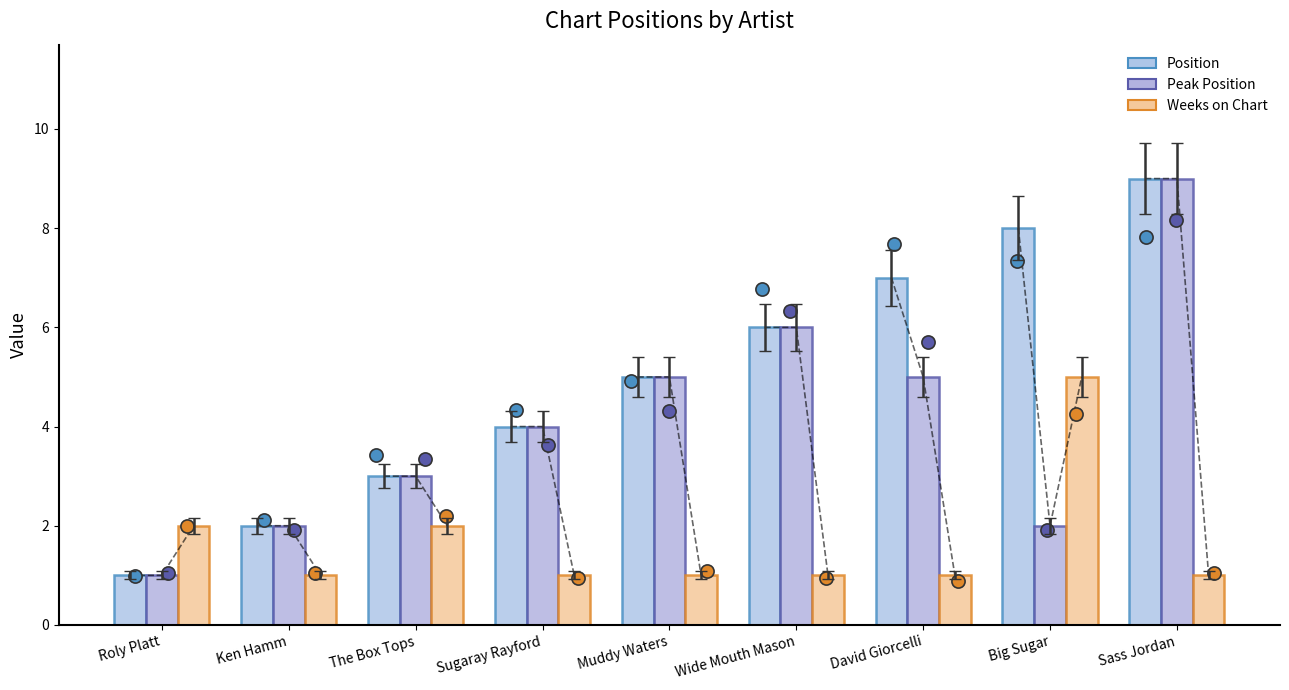

Is the value of Weeks on Chart at Sugaray Rayford greater than the value of Peak Position at Sugaray Rayford?

No